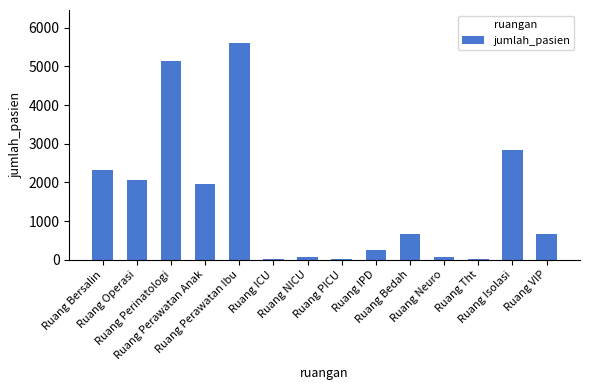

How many series are shown in this chart?

1